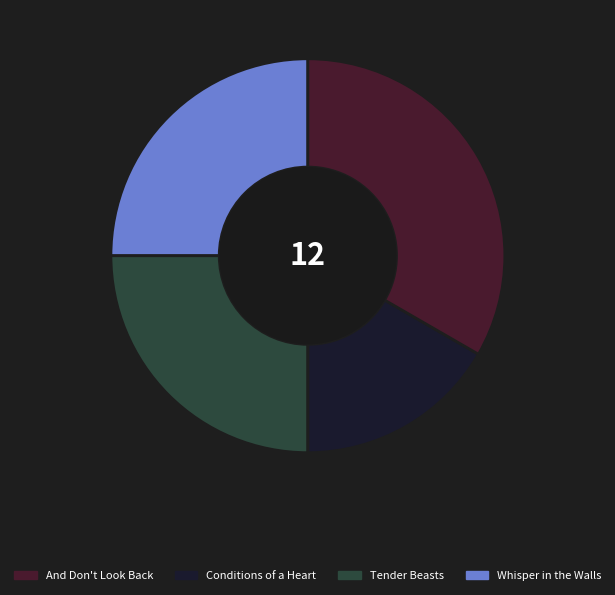

Does any single category account for the majority?

No